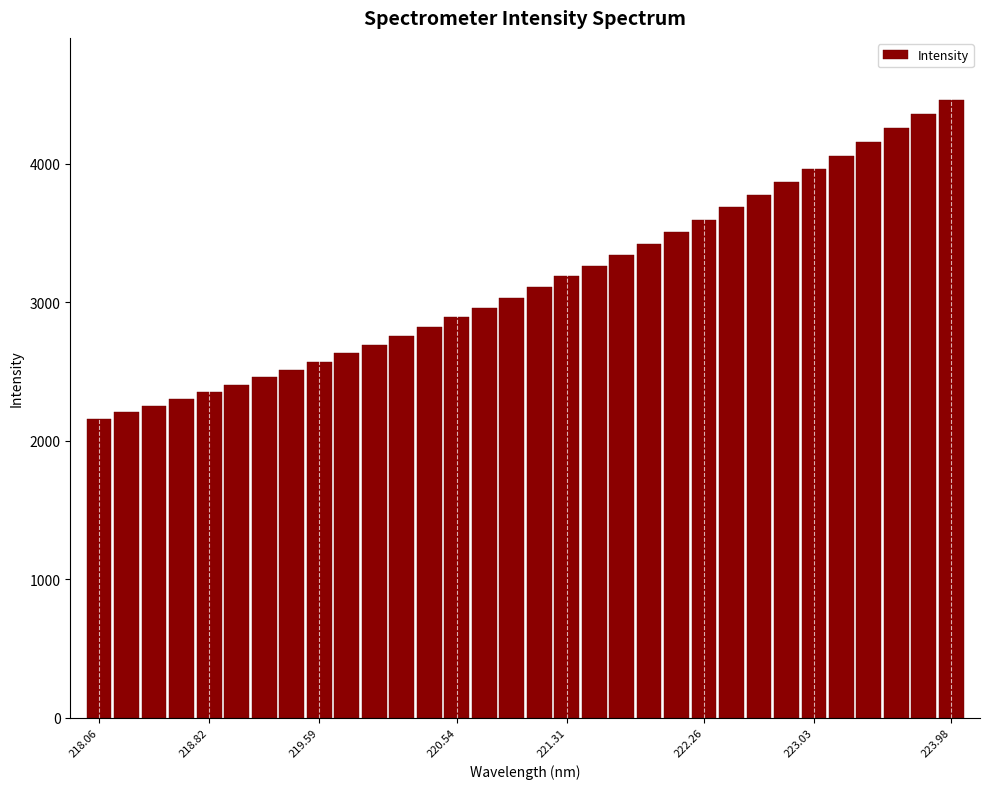

How many data points are above 3106?

16